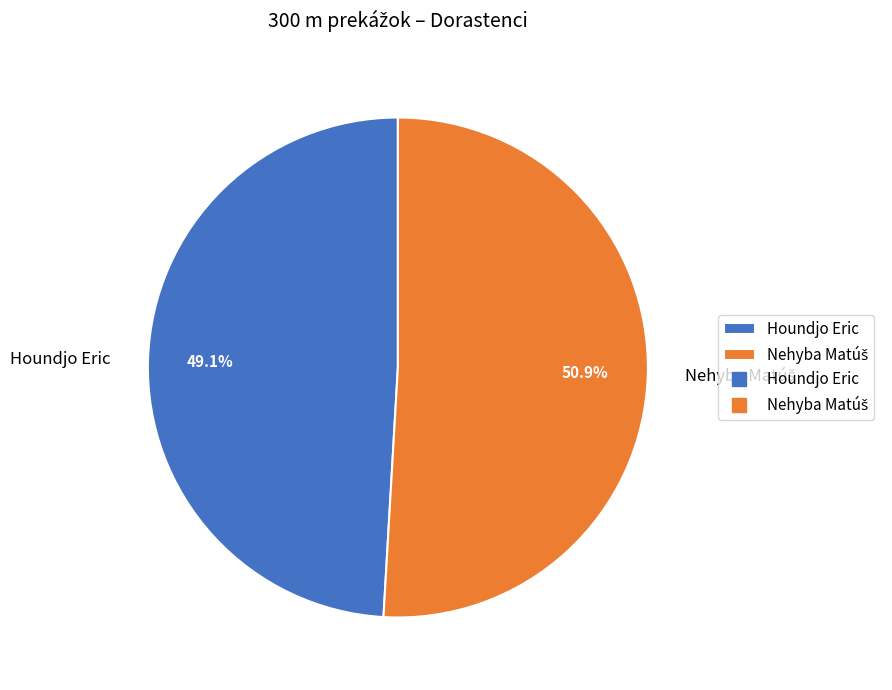

What is the smallest slice in the pie chart?

Houndjo Eric